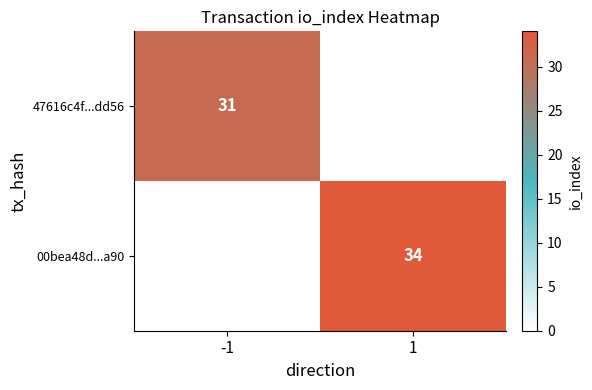

At which category does the chart reach its peak across all series?

1